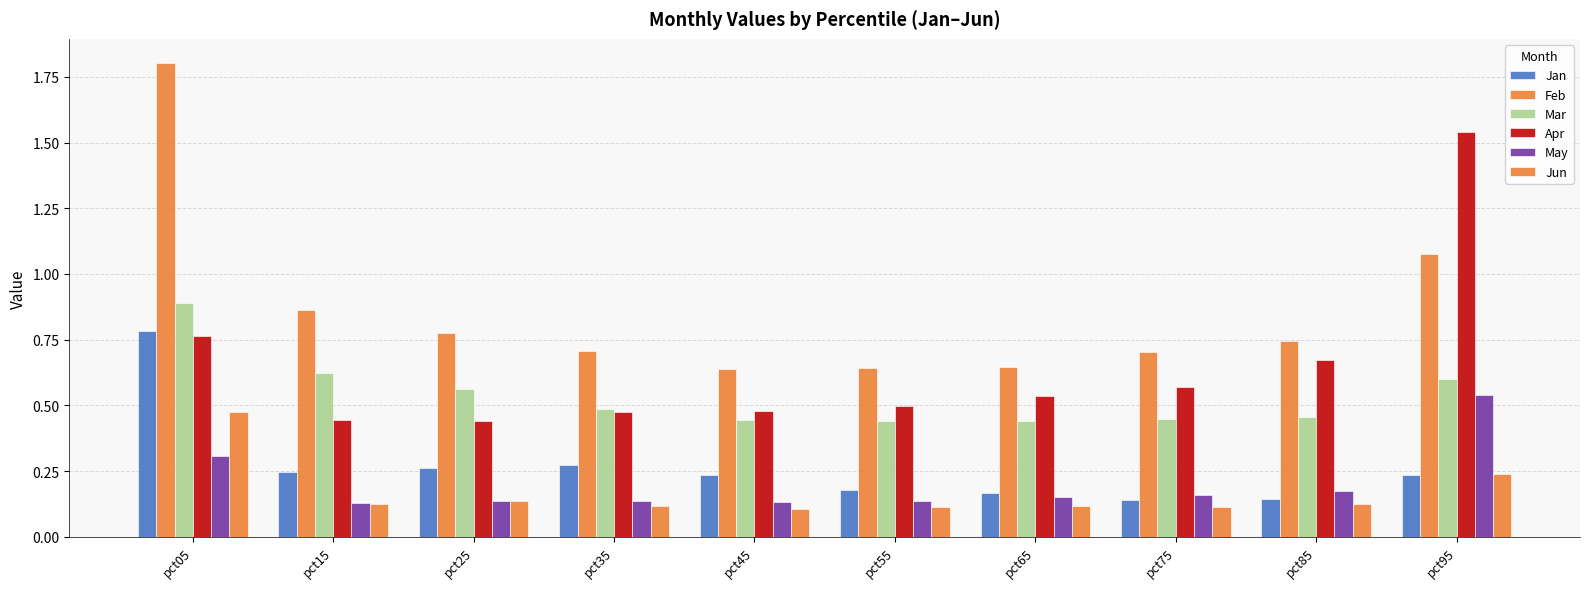

Reading right to left, list all the values displayed in this chart.

Jan: 0.2	0.1	0.1	0.2	0.2	0.2	0.3	0.3	0.2	0.8
Feb: 1.1	0.7	0.7	0.6	0.6	0.6	0.7	0.8	0.9	1.8
Mar: 0.6	0.5	0.4	0.4	0.4	0.4	0.5	0.6	0.6	0.9
Apr: 1.5	0.7	0.6	0.5	0.5	0.5	0.5	0.4	0.4	0.8
May: 0.5	0.2	0.2	0.2	0.1	0.1	0.1	0.1	0.1	0.3
Jun: 0.2	0.1	0.1	0.1	0.1	0.1	0.1	0.1	0.1	0.5